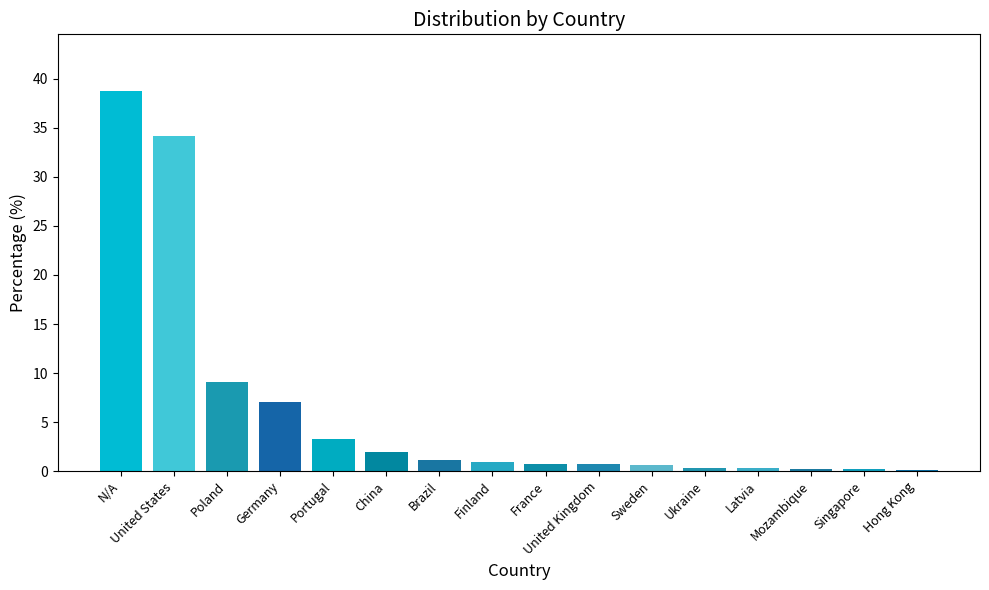

Which category has the highest value across all series?

N/A